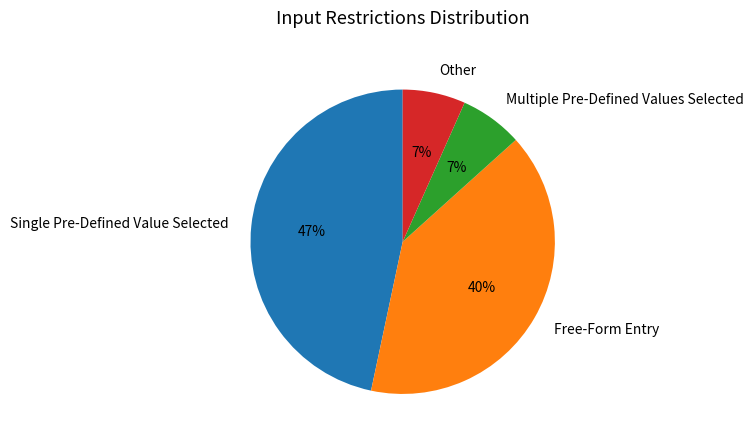

How many segments does this pie chart have?

4